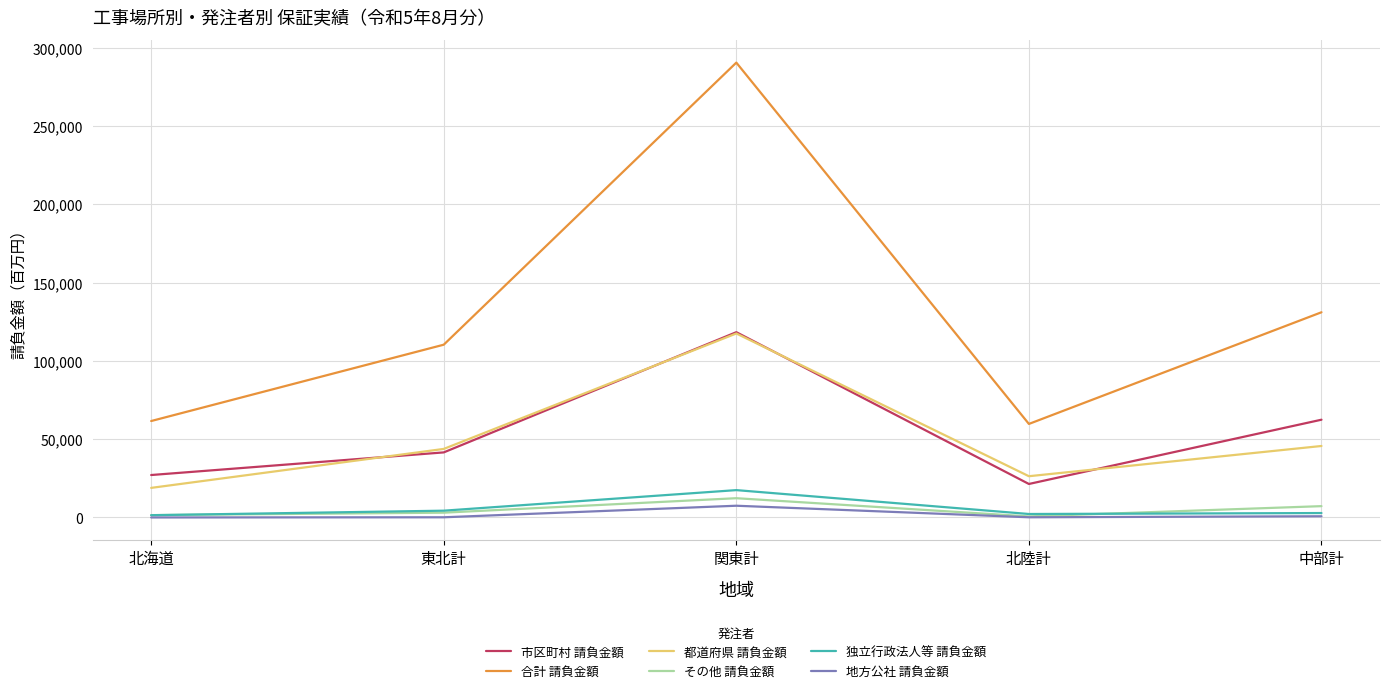

What is the average value of the その他 請負金額 series?

4947